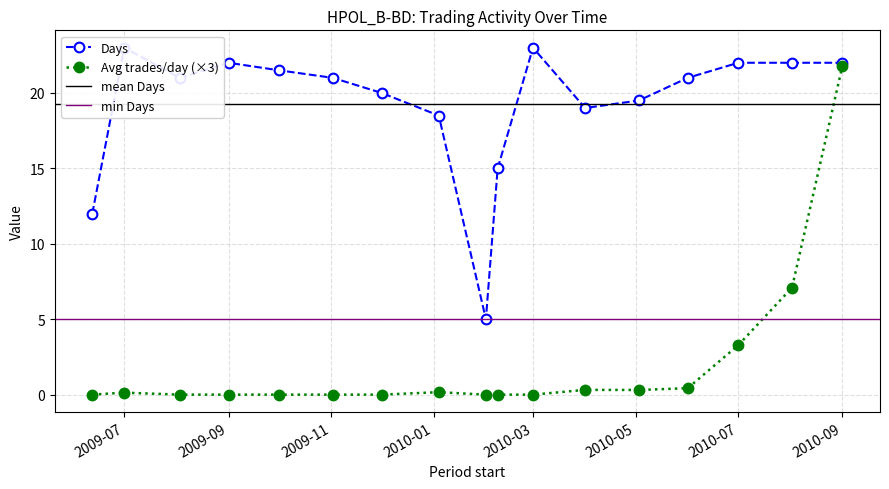

Which series has the largest range (max minus min)?

Avg trades/day